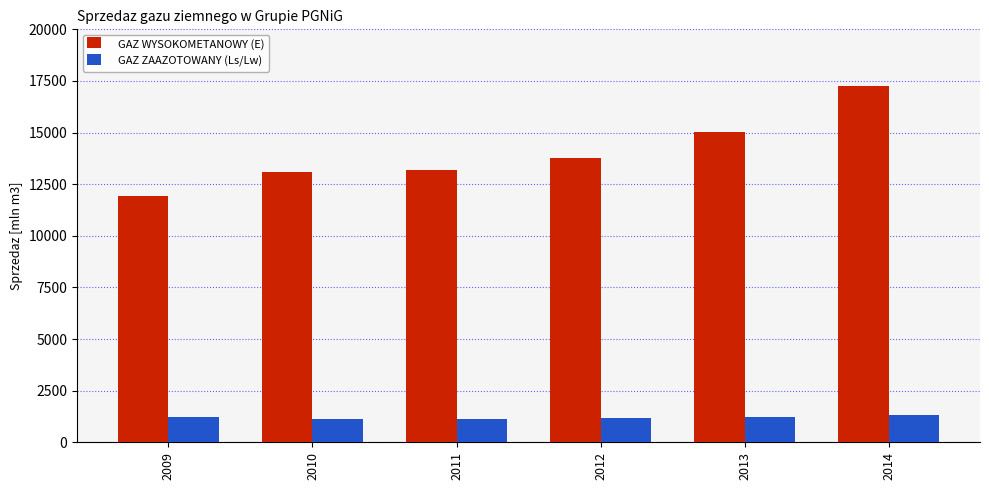

True or false: GAZ WYSOKOMETANOWY (E) has a value of 21216 at 2012.

False